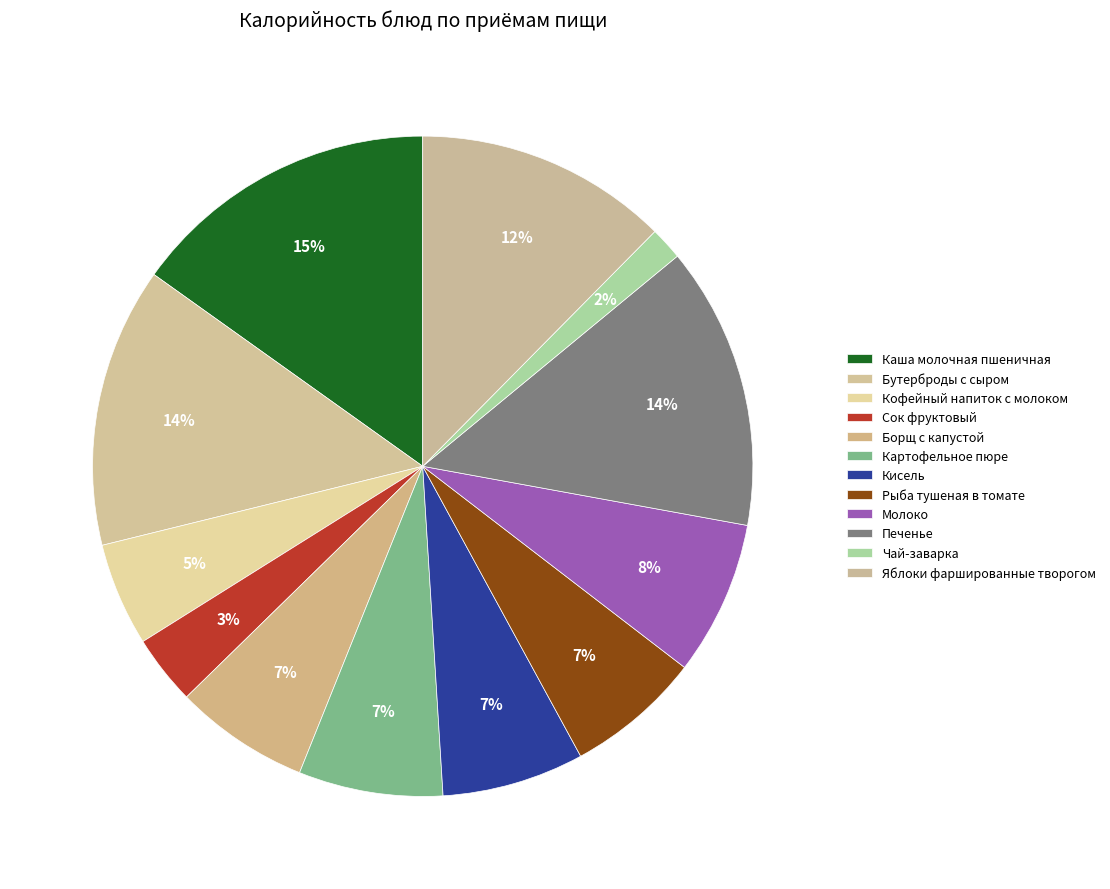

Is Бутерброды с сыром the majority of the pie?

No